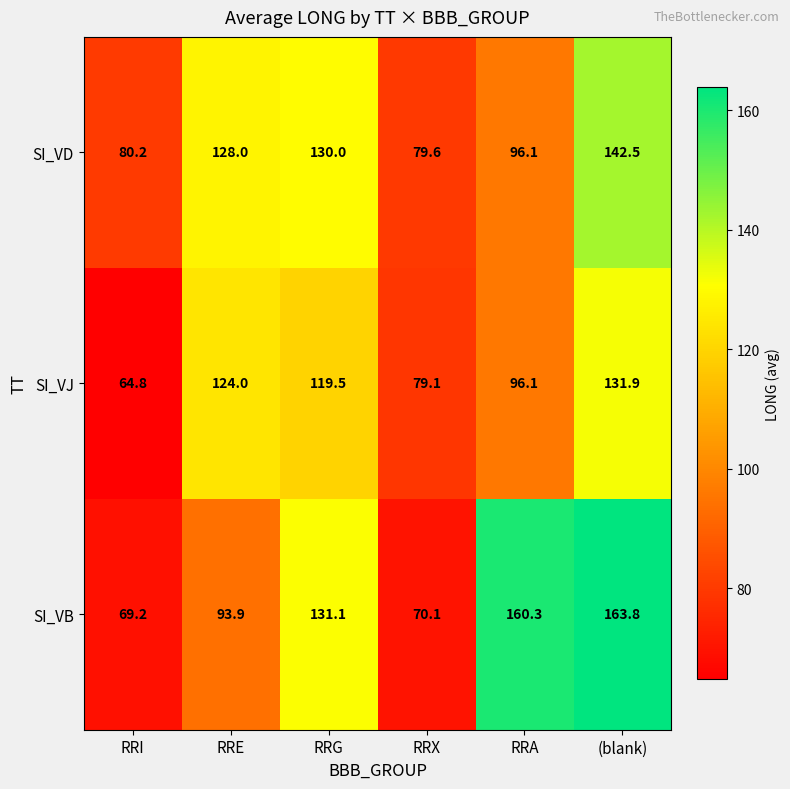

Count the number of categories in the chart.

6